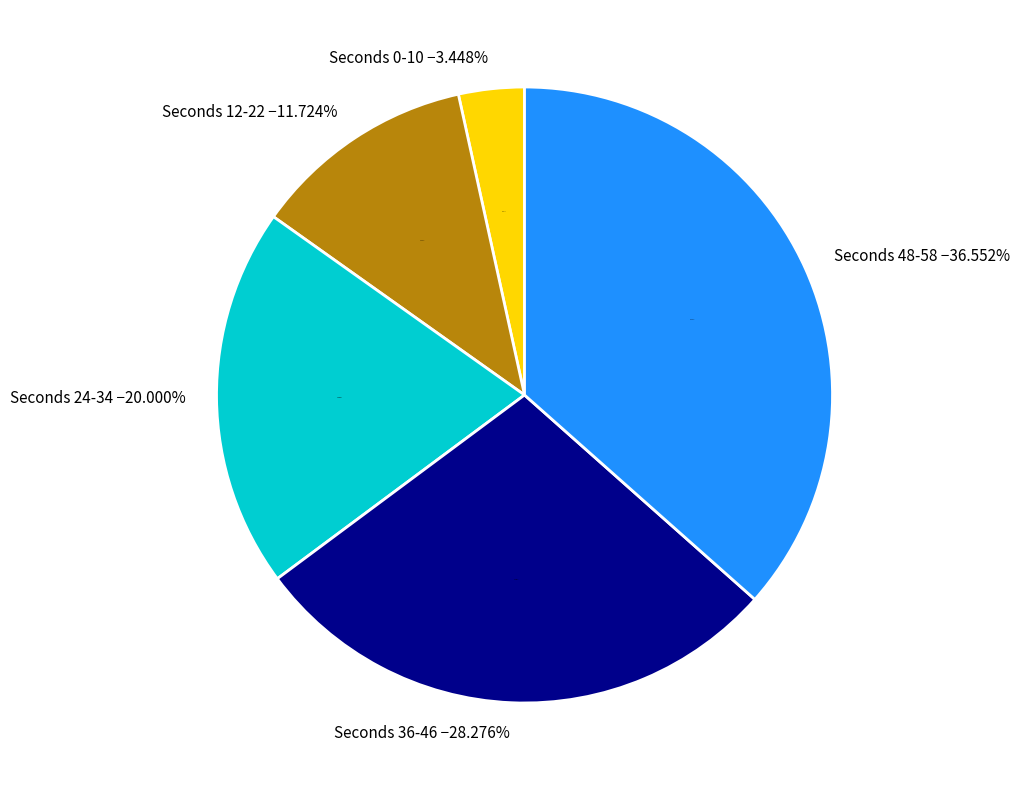

True or false: 22 accounts for 3% of the total.

True